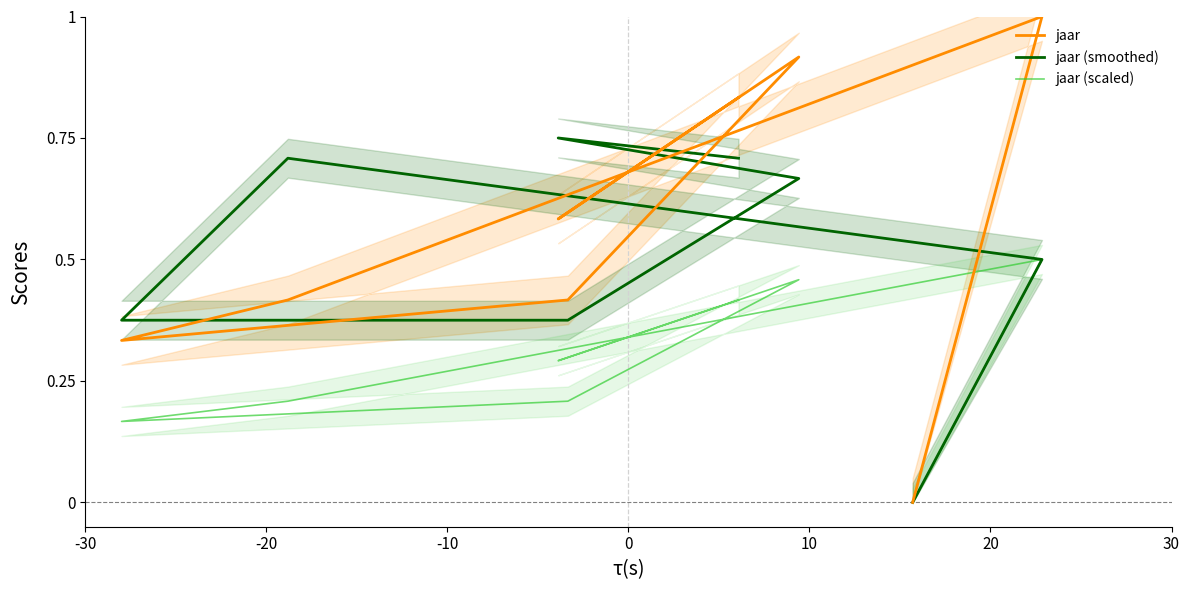

What is the value of the jaar point at the 3rd from the left?

0.4